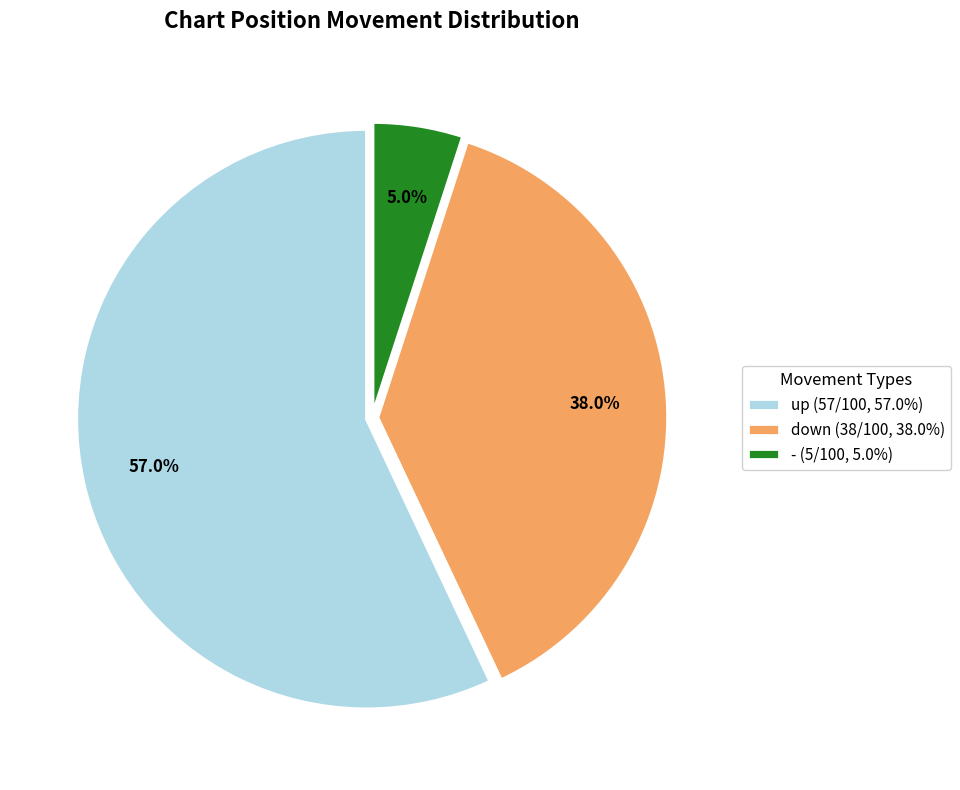

Is there a majority slice in this chart?

Yes